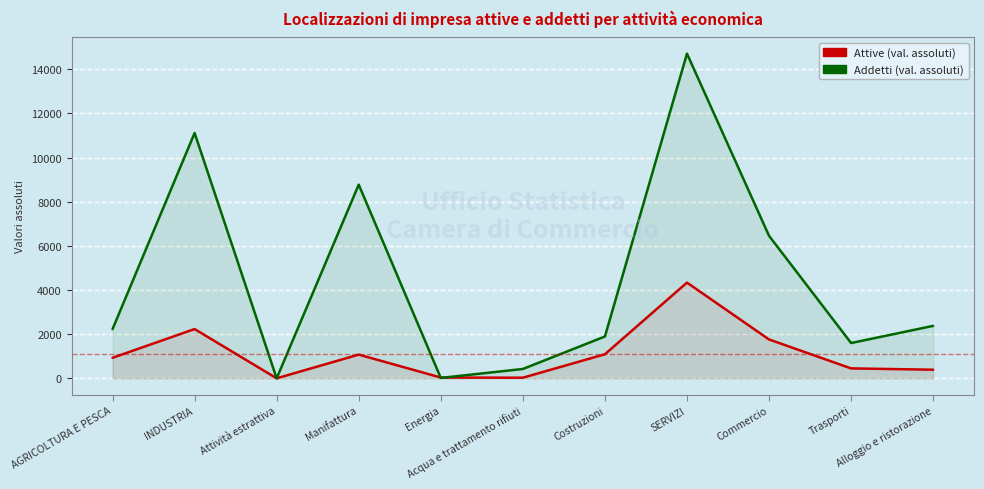

What is the spread (max minus min) of values at Trasporti?

1149